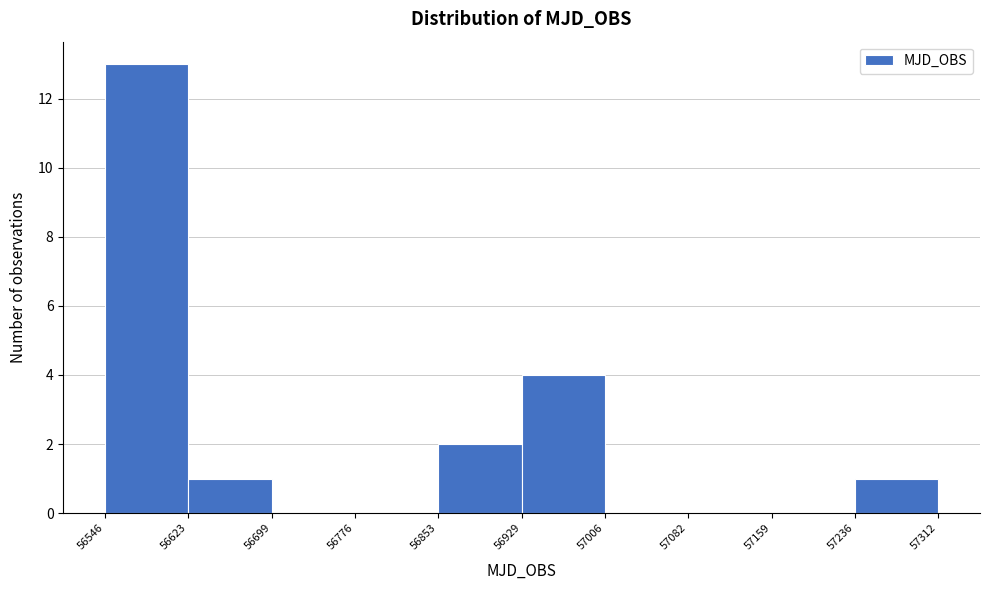

Reading left to right, list every bar in this chart as the range it spans on the x-axis followed by its height. The values are not printed on the chart, so give them approximately, as read against the axis.

56546 to 56623: 13
56623 to 56699: 1
56699 to 56776: 0
56776 to 56853: 0
56853 to 56929: 2
56929 to 57006: 4
57006 to 57082: 0
57082 to 57159: 0
57159 to 57236: 0
57236 to 57312: 1